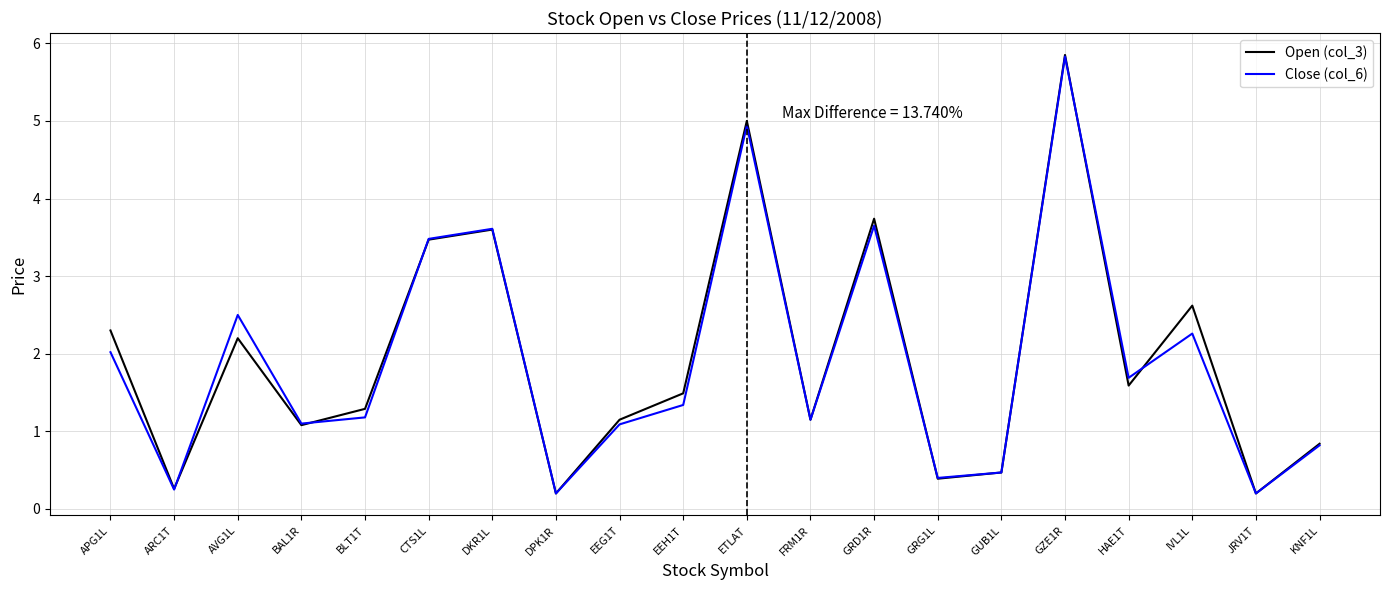

What position from the right is JRV1T?

2